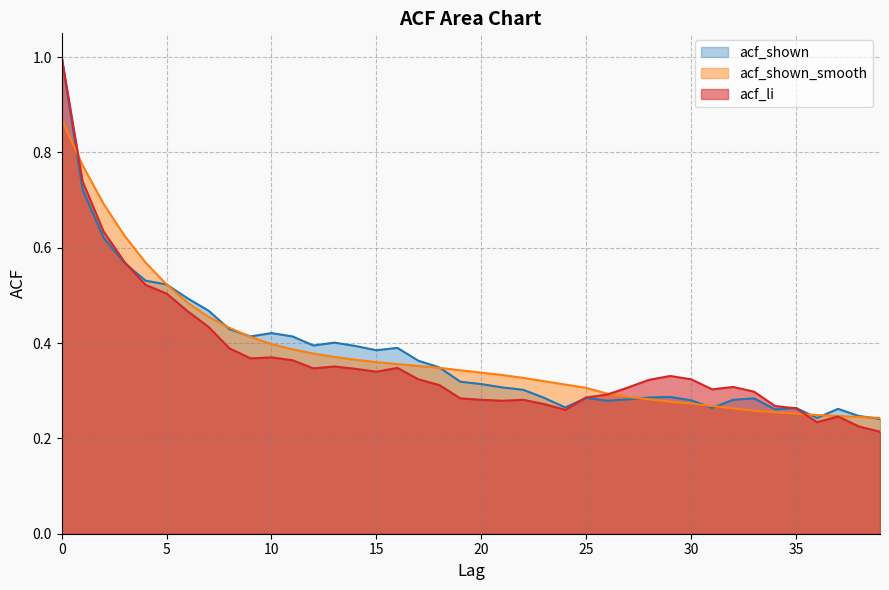

What is the sum of the acf_shown_smooth values at 11 and 12?

0.8